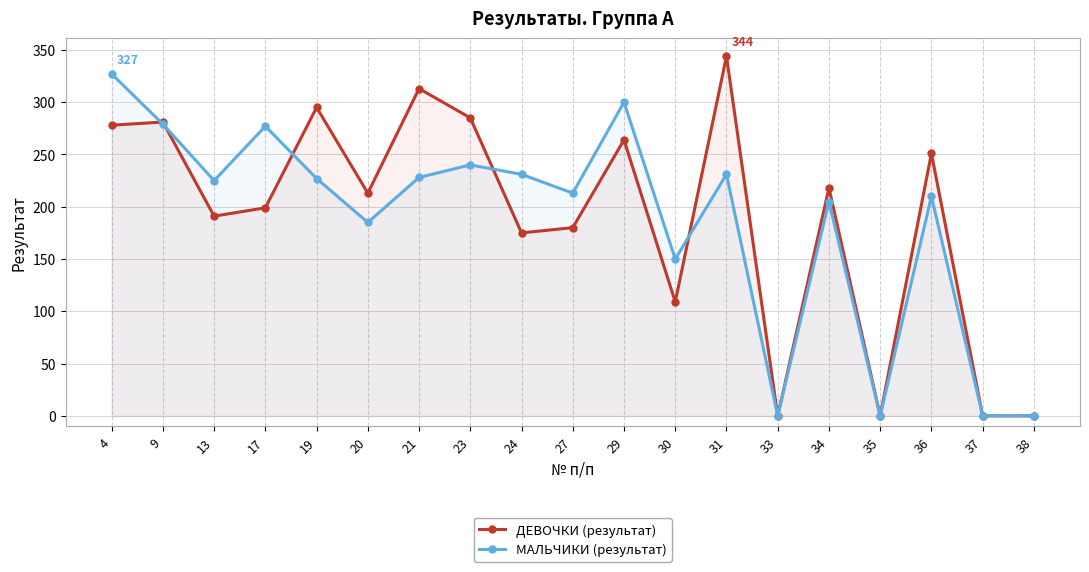

What is the average value of the ДЕВОЧКИ (результат) series?

189